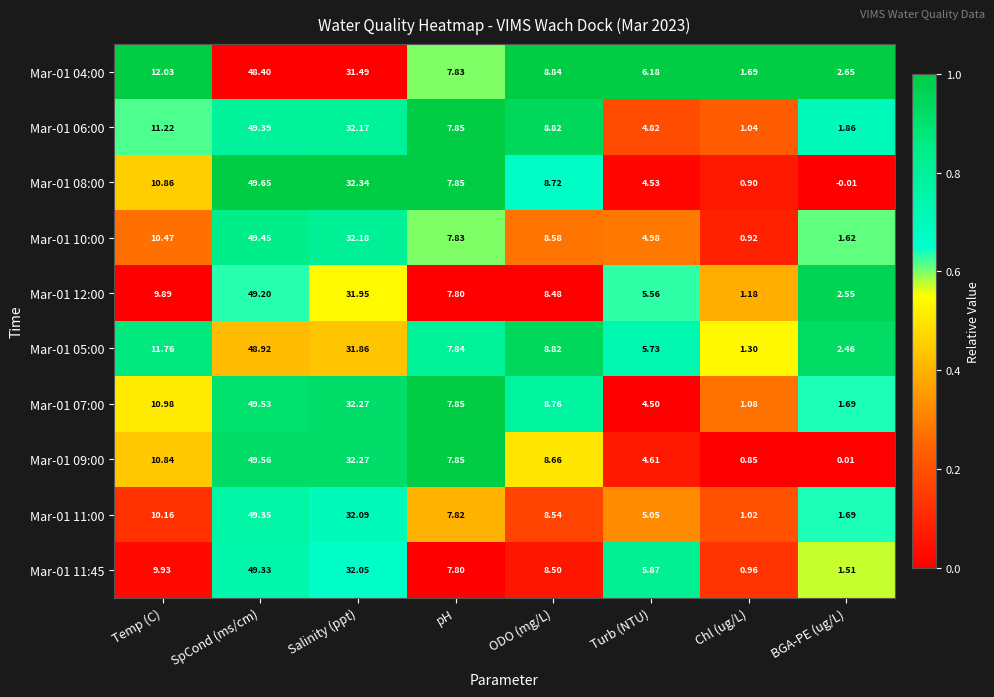

Between Turb (NTU) and Chl (ug/L), which series saw the biggest shift?

Mar-01 11:45